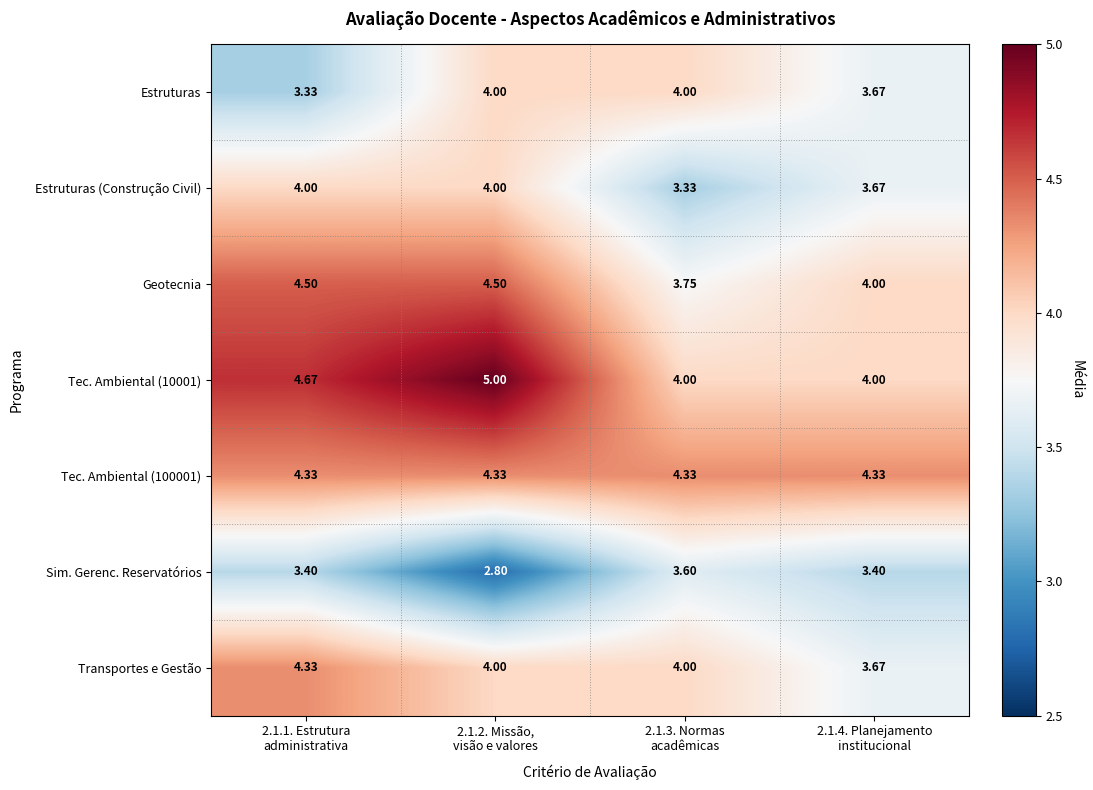

Between 2.1.1. Estrutura
administrativa and 2.1.3. Normas
acadêmicas, which series saw the biggest shift?

Geotecnia